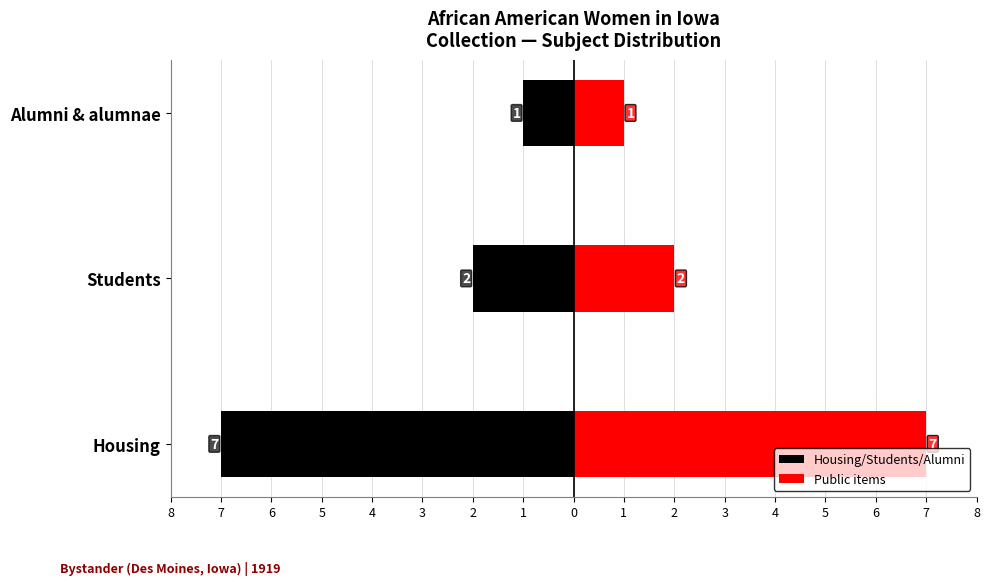

What is the average value of the Housing/Students/Alumni series?

-3